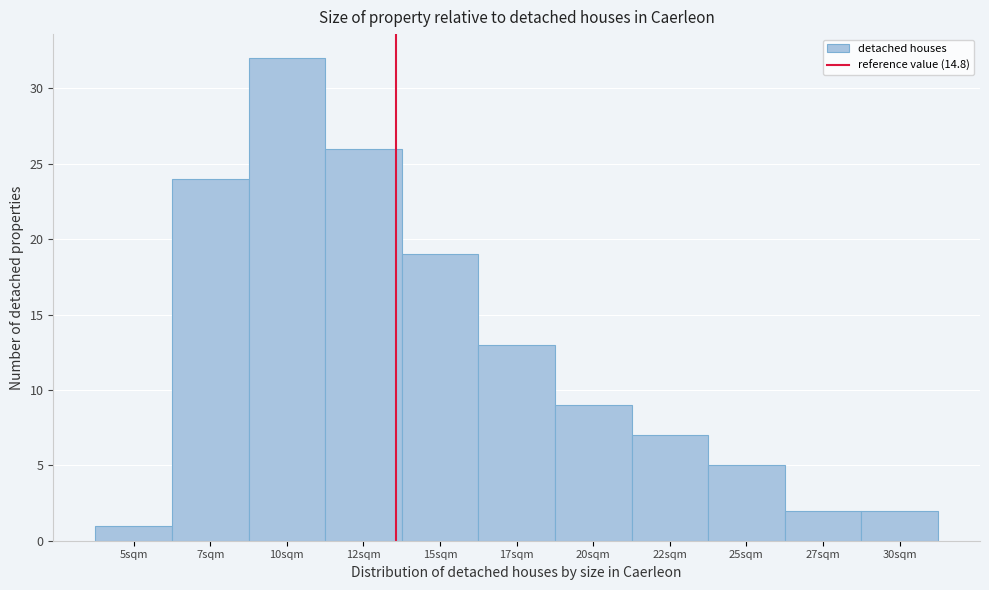

Reading right to left, transcribe all the data shown in this chart.

2	2	5	7	9	13	19	26	32	24	1